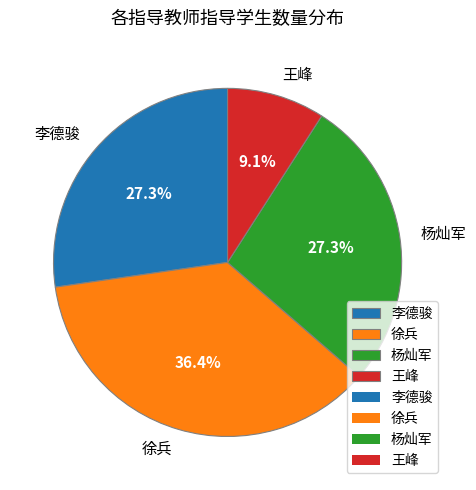

What is the total percentage of 王峰 and 李德骏?

36.4%